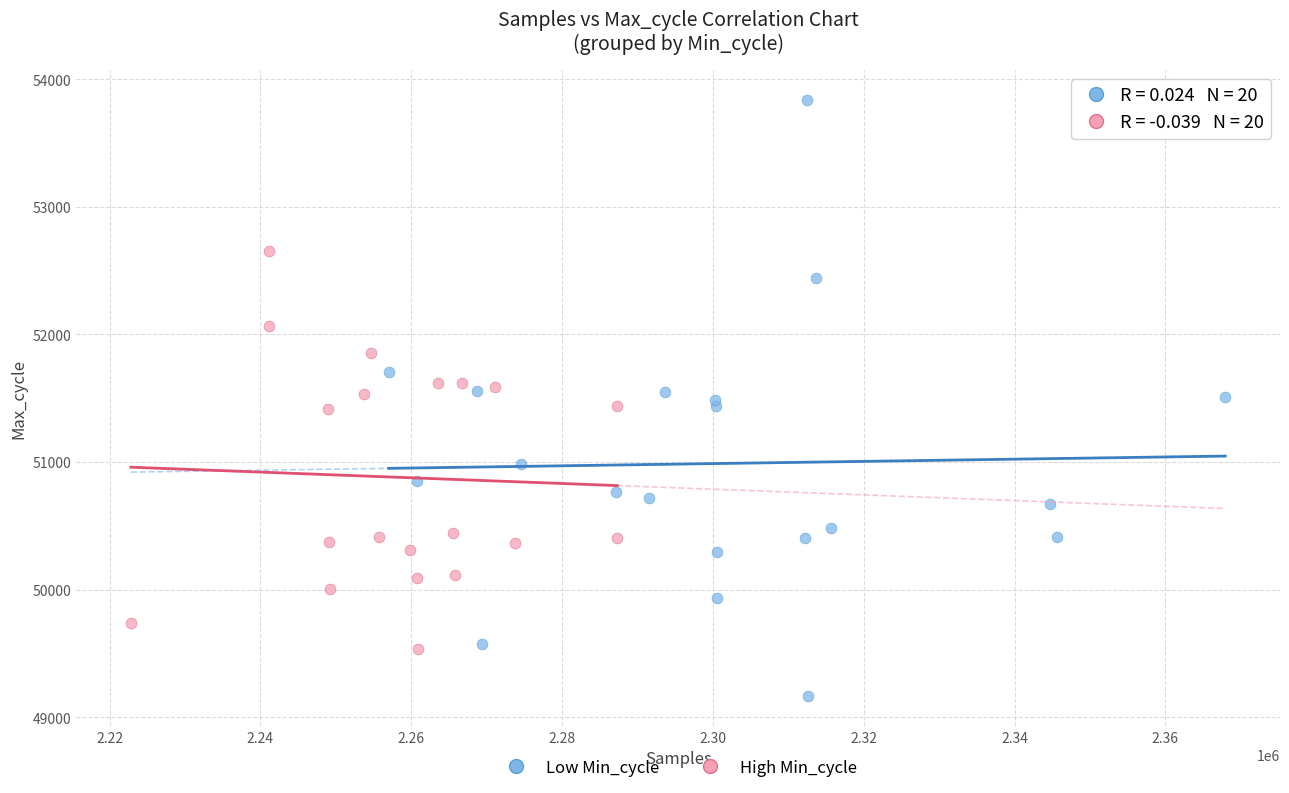

Which series contains the lowest Y value?

Low Min_cycle